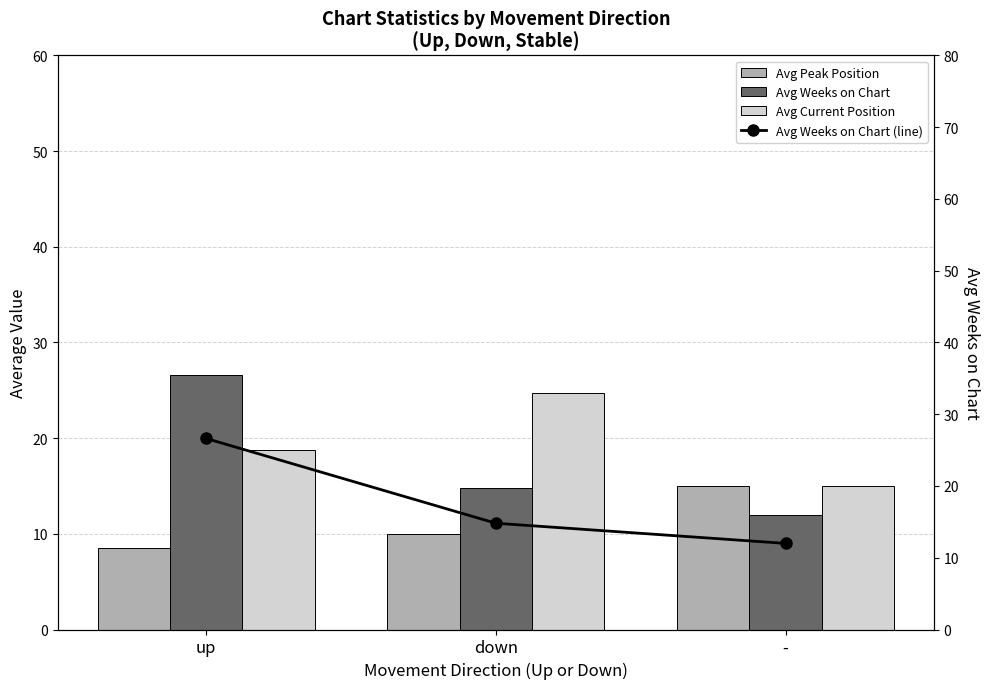

Reading left to right, transcribe all the data shown in this chart.

Avg Peak Position: up=8.5	down=10.0	-=15.0
Avg Weeks on Chart: up=26.6	down=14.8	-=12.0
Avg Current Position: up=18.8	down=24.7	-=15.0
Avg Weeks on Chart (line): up=26.6	down=14.8	-=12.0